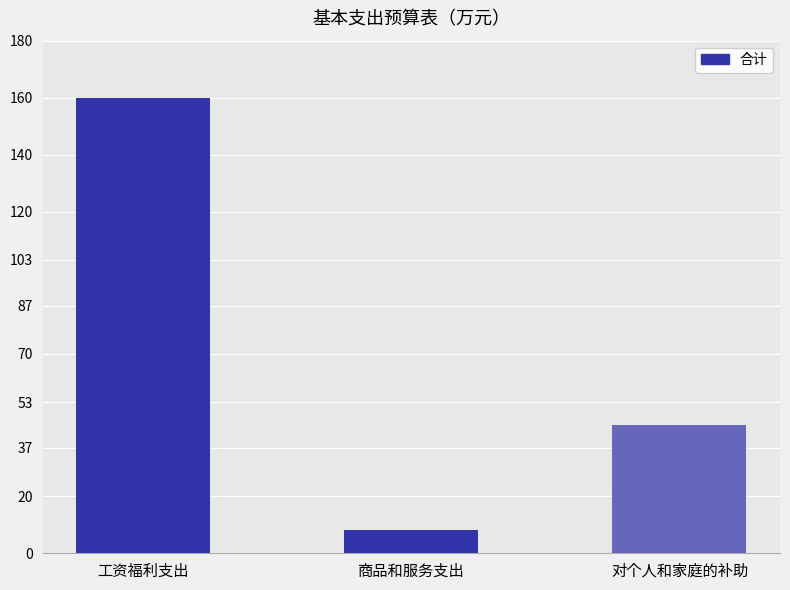

Read the value at 对个人和家庭的补助.

45